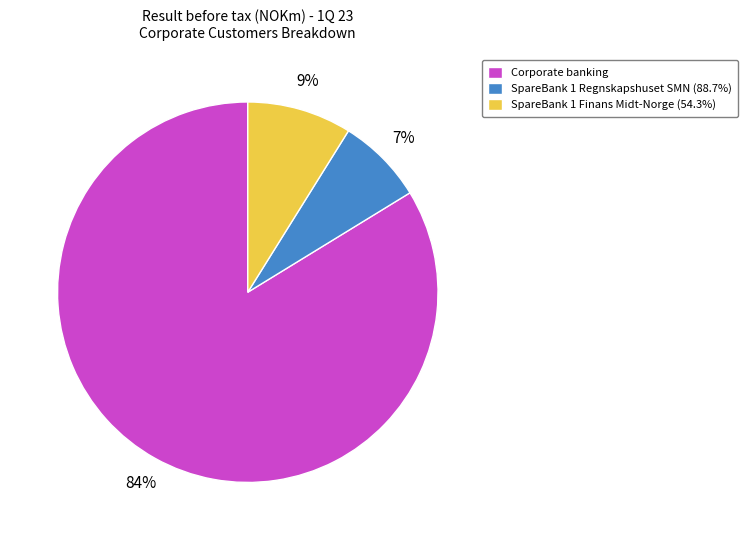

Count the number of slices in the pie.

3